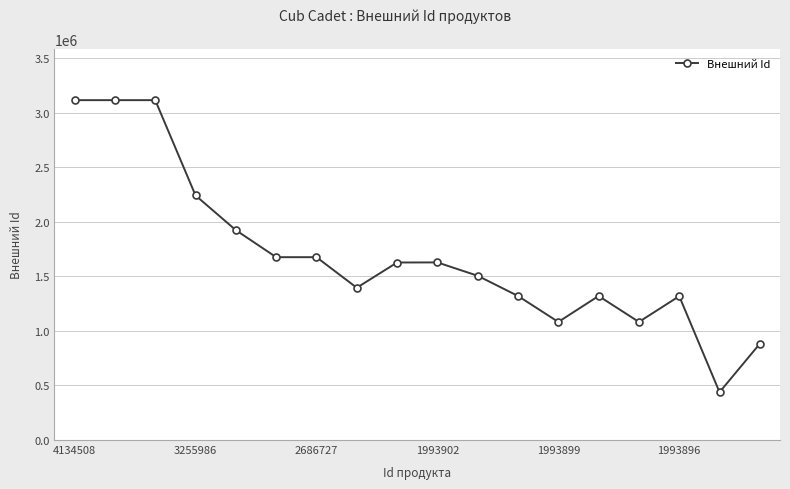

What is the minimum value shown in the chart?

438555